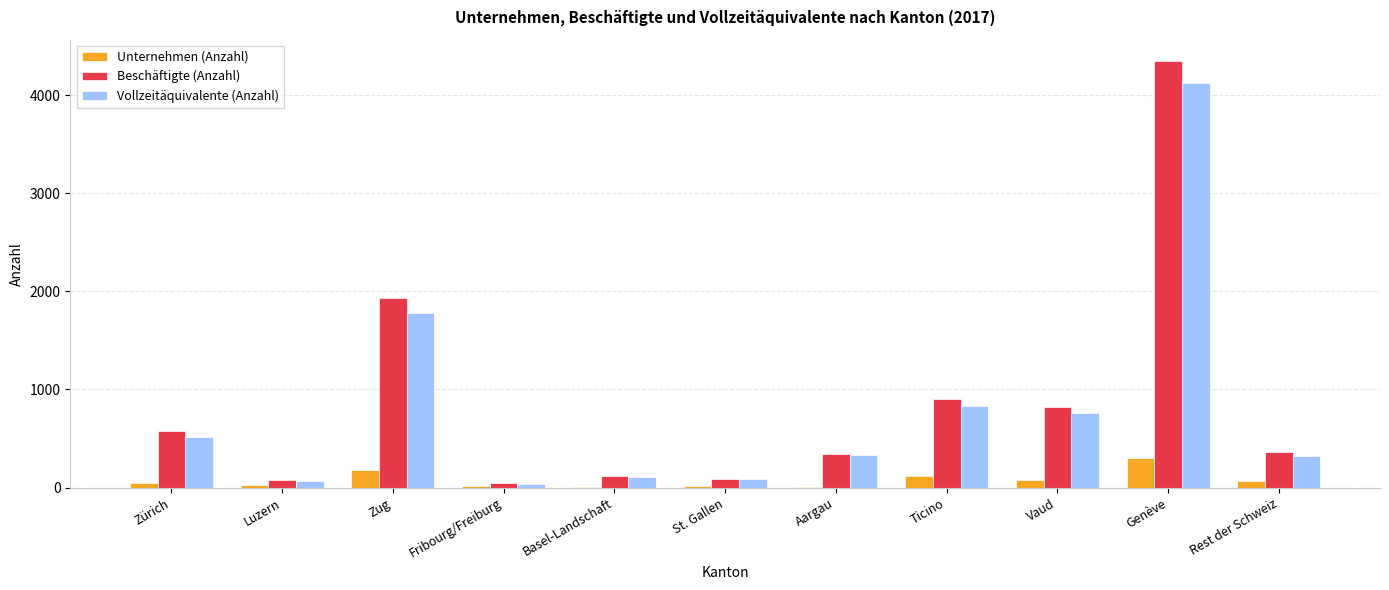

What are all the series names shown in the legend?

Unternehmen (Anzahl), Beschäftigte (Anzahl), Vollzeitäquivalente (Anzahl)